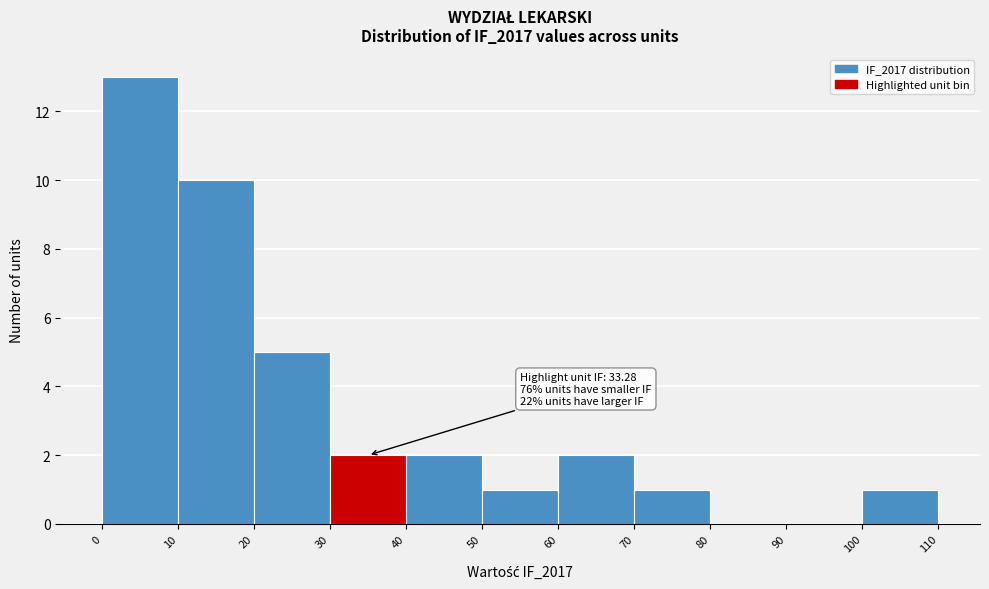

Over which range of the x-axis is the bar tallest?

0 to 10